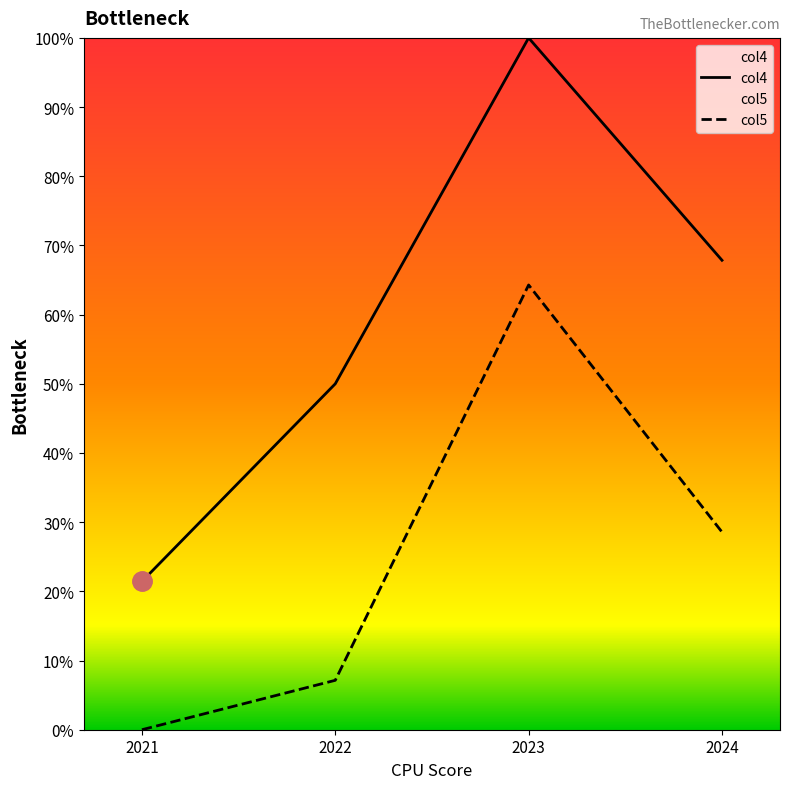

Which category has the highest value in the col5 series?

2023